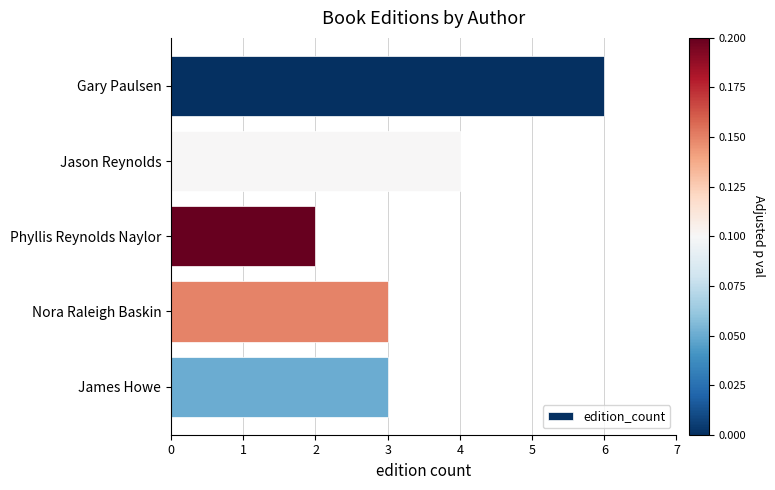

Is it true that the value at Nora Raleigh Baskin is 1?

False